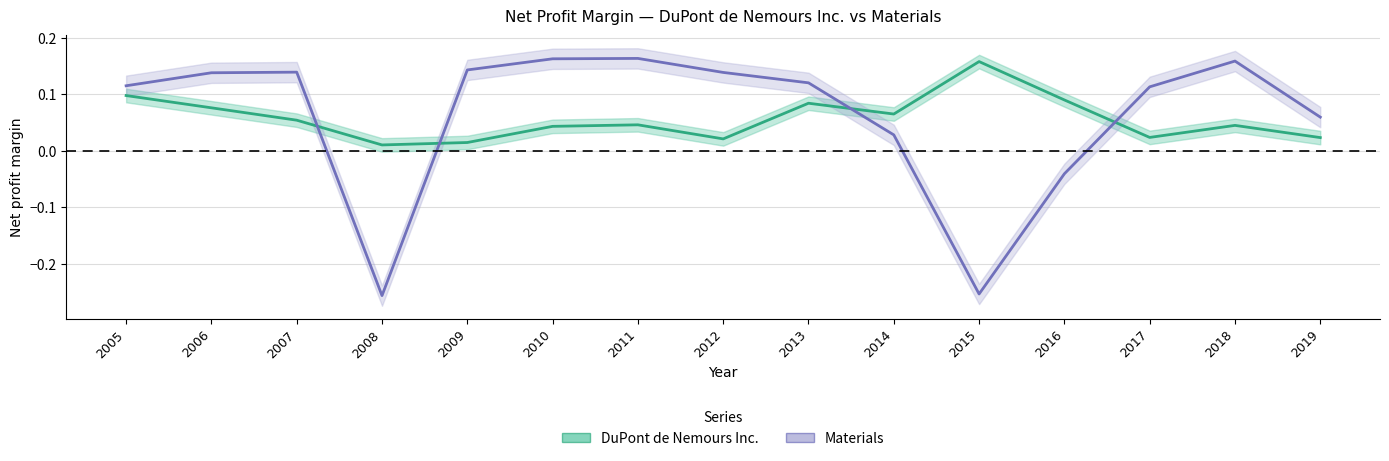

Between which two adjacent categories do Materials and DuPont de Nemours Inc. first intersect?

2007 and 2008